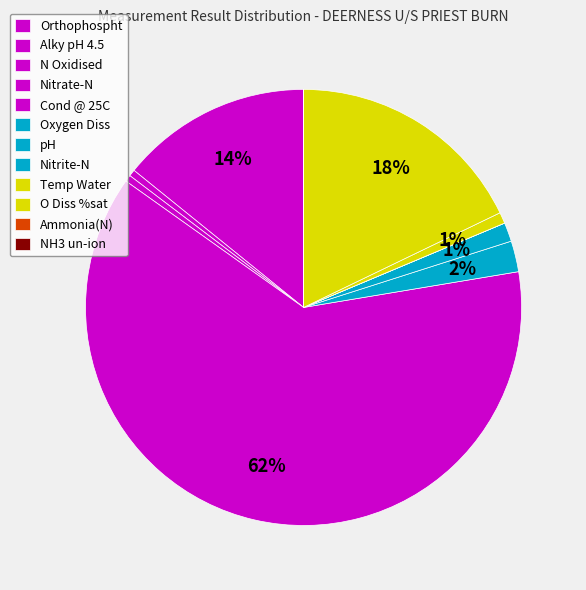

What percentage is the pH slice, to the nearest percent?

1%